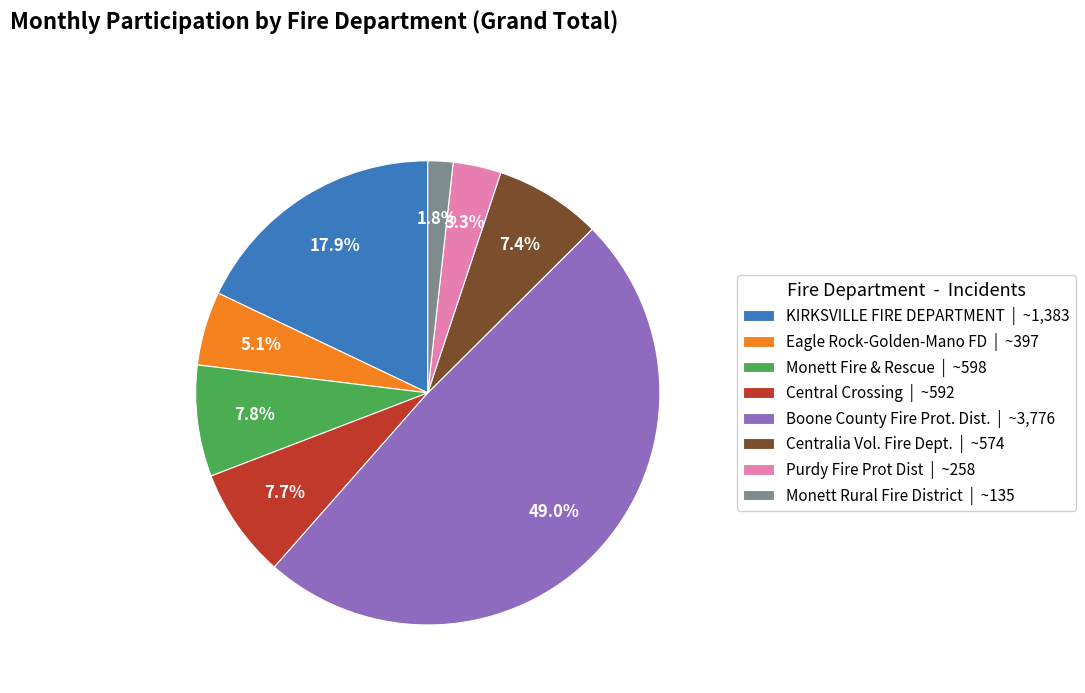

Is there a majority slice in this chart?

No